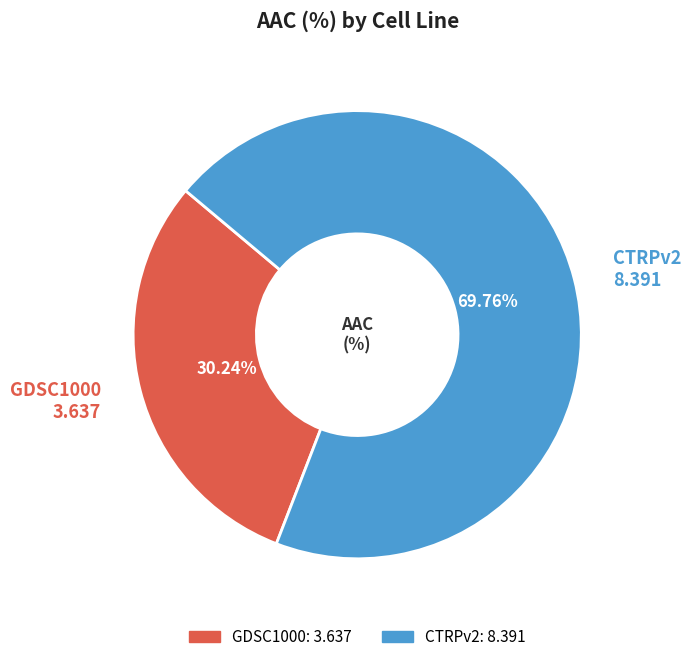

Approximately how many times larger is the value at CTRPv2 compared to GDSC1000?

2.3